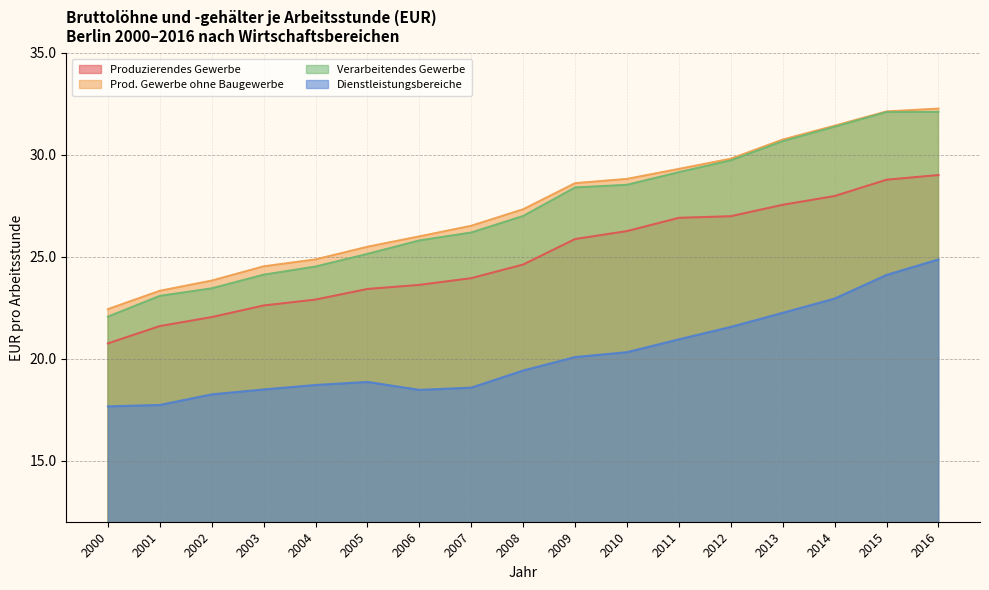

What is the sum of the Produzierendes Gewerbe values at 2014 and 2013?

55.5